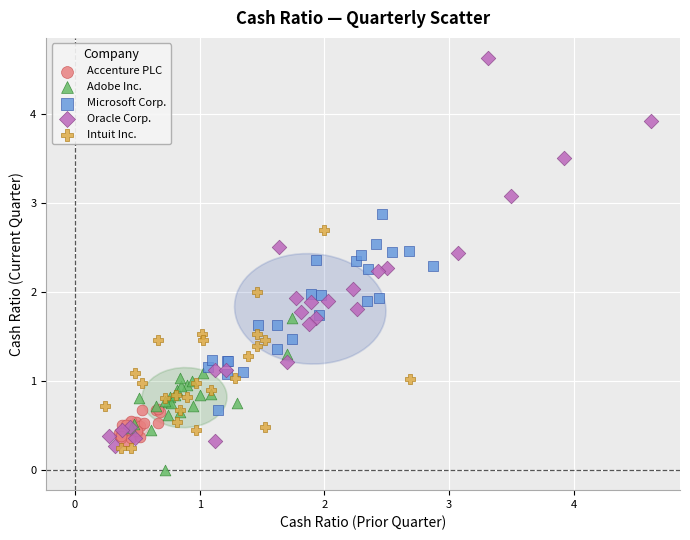

Which series reaches the minimum Y coordinate?

Adobe Inc.